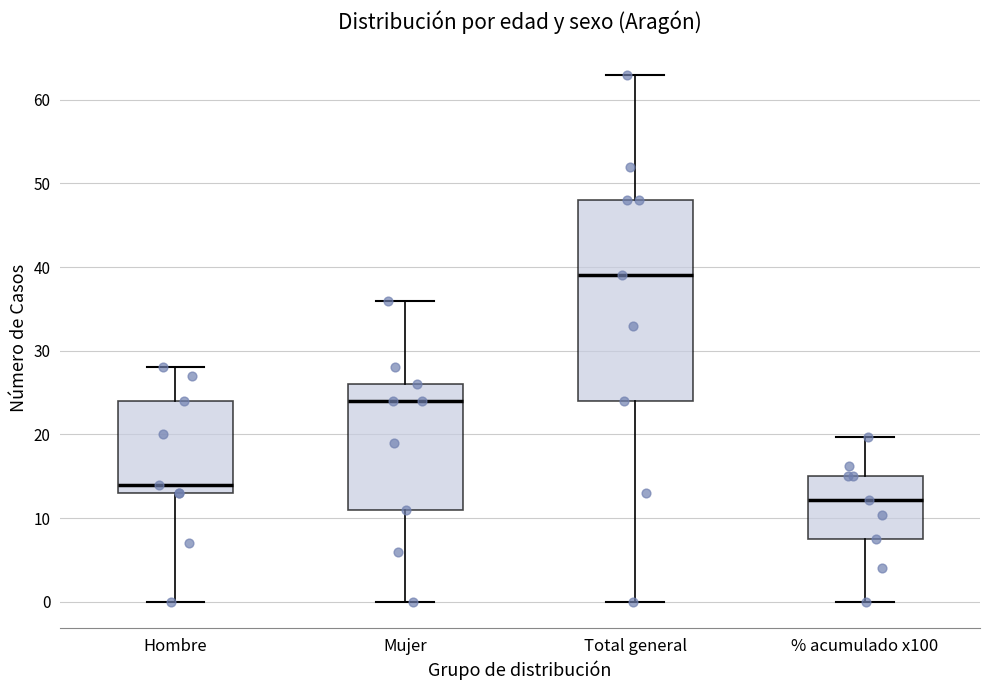

Reading left to right, transcribe this box plot: for each box, give where its median line is, the range the box spans, and where its two whiskers end, as read against the y-axis. The values are not printed on the chart, so give them approximately, as read against the axis.

Hombre: median 14, box 13 to 24, whiskers 0 to 28
Mujer: median 24, box 11 to 26, whiskers 0 to 36
Total general: median 39, box 24 to 48, whiskers 0 to 63
% acumulado x100: median 12, box 8 to 15, whiskers 0 to 20